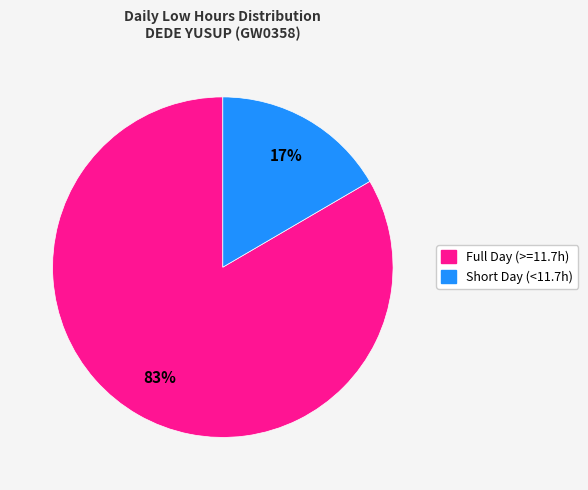

To the nearest percent, what is the average slice percentage?

50%